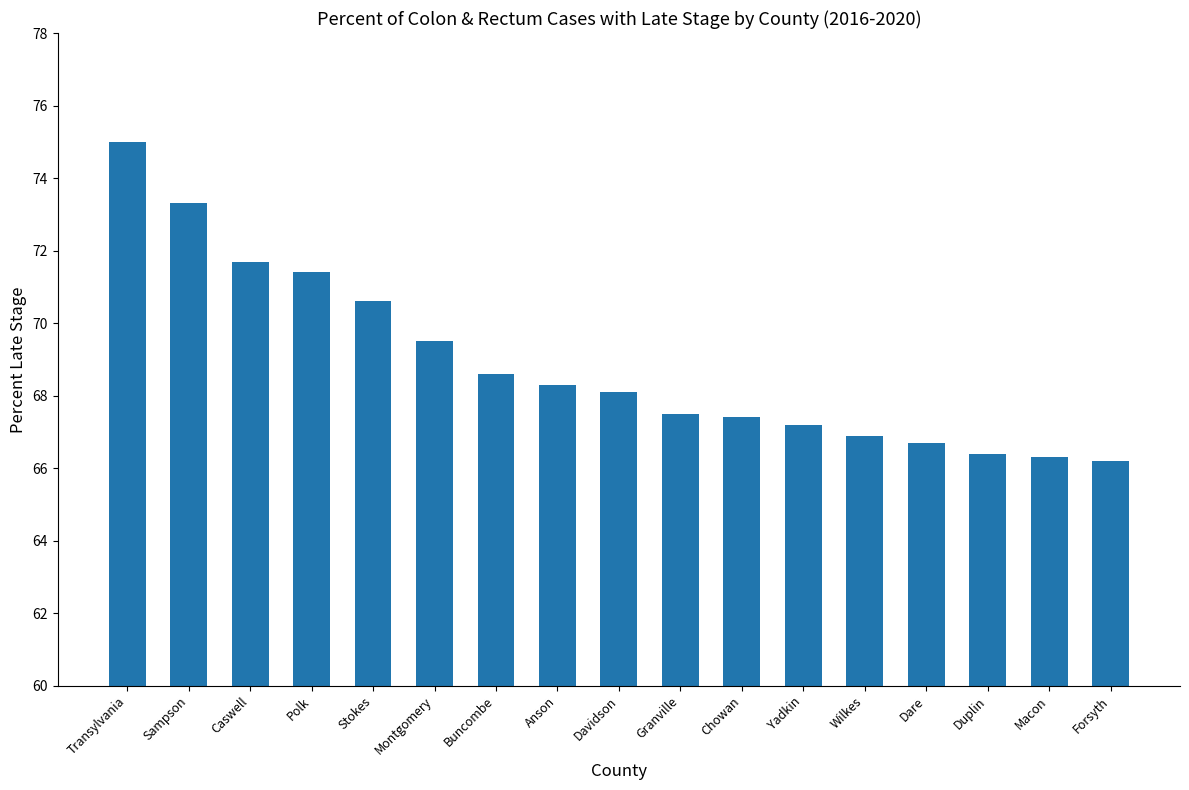

How many categories are shown in the chart?

17